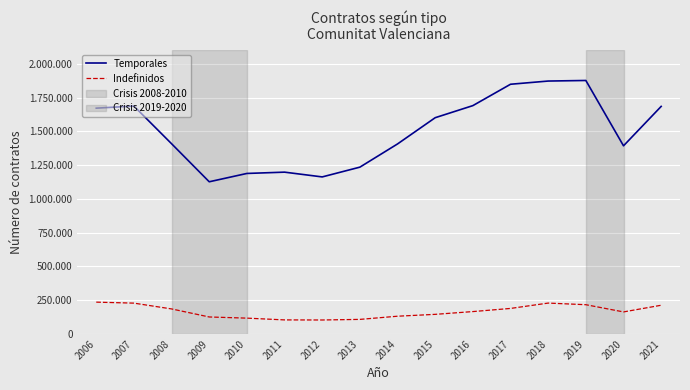

True or false: Indefinidos has a value of 145760 at 2015.

True